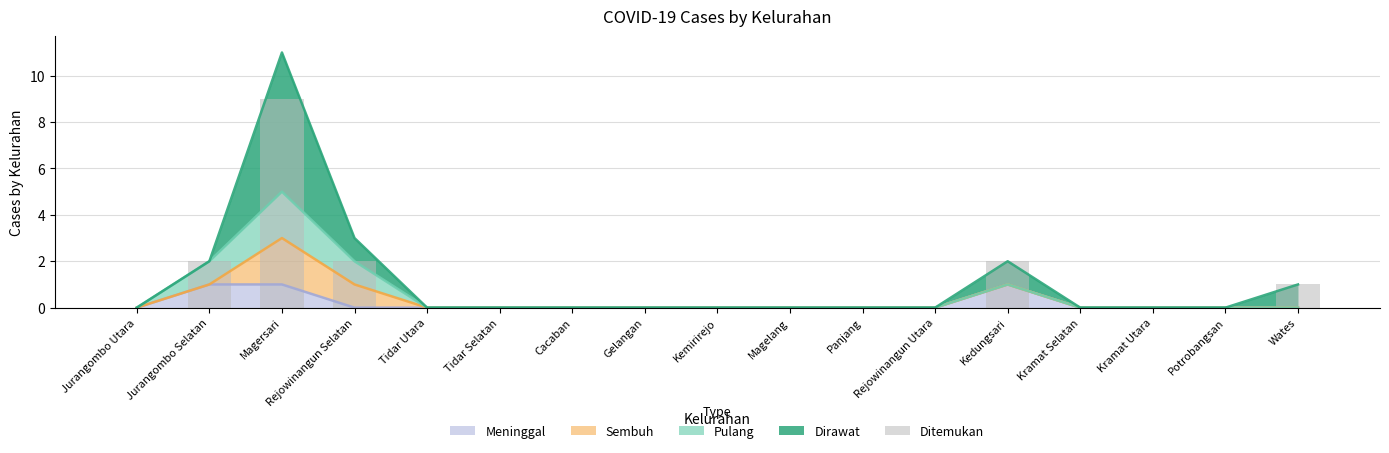

How many categories are shown in the chart?

17